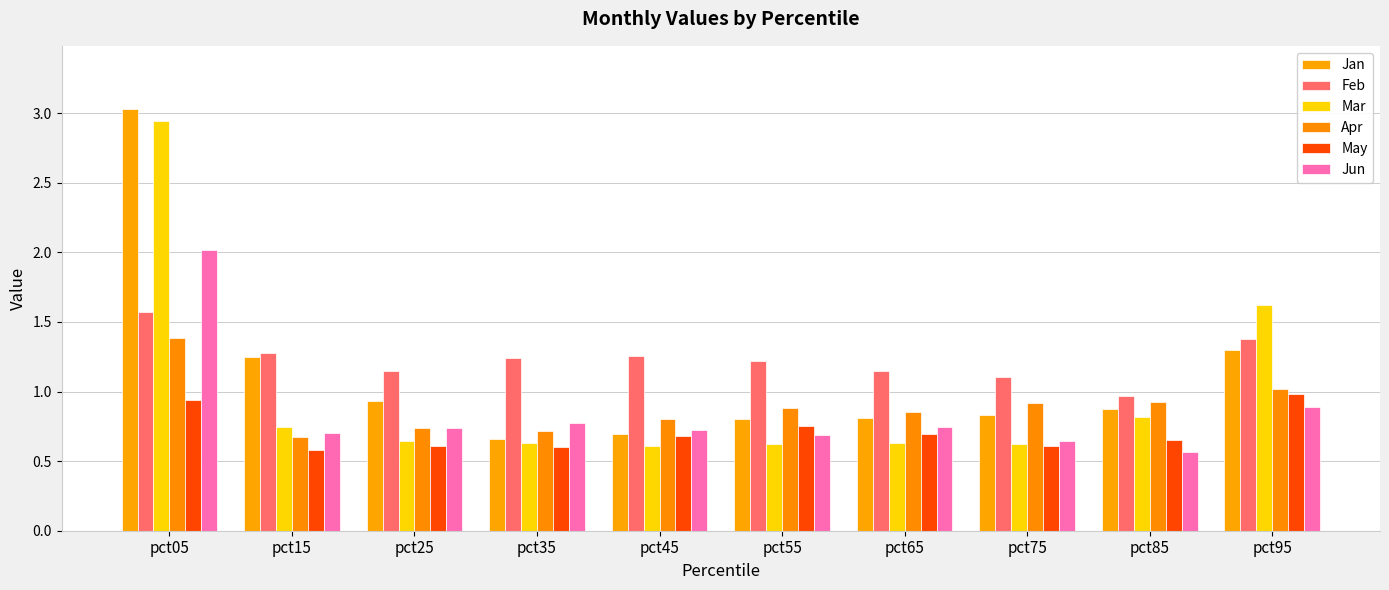

How many series are shown in this chart?

6